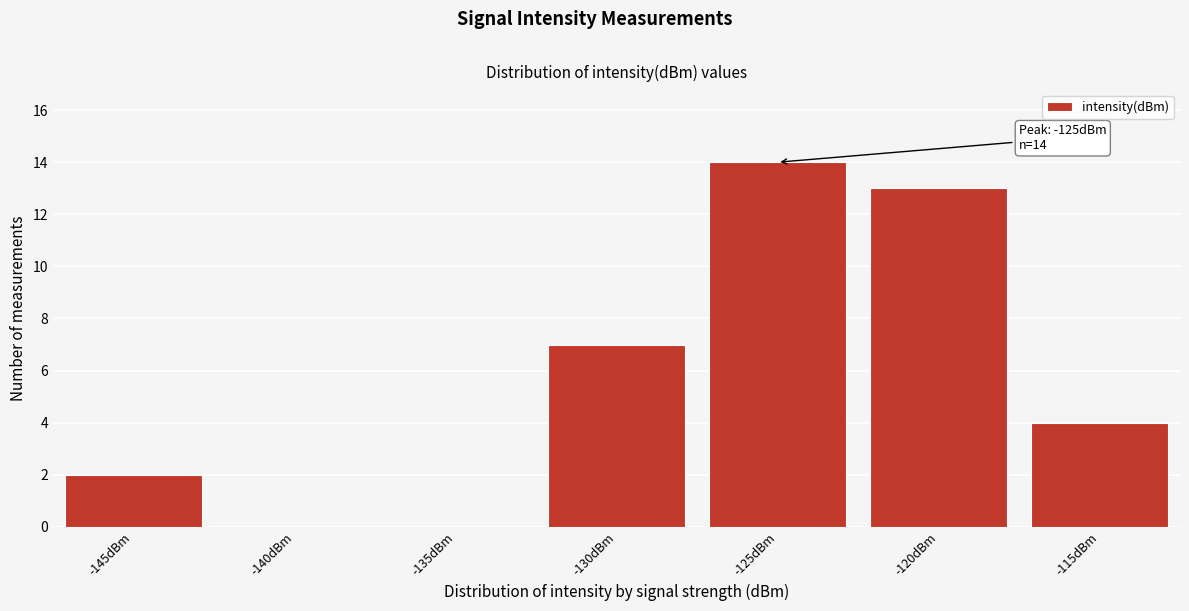

Reading right to left, list all the values displayed in this chart.

-115dBm=4	-120dBm=13	-125dBm=14	-130dBm=7	-135dBm=0	-140dBm=0	-145dBm=2